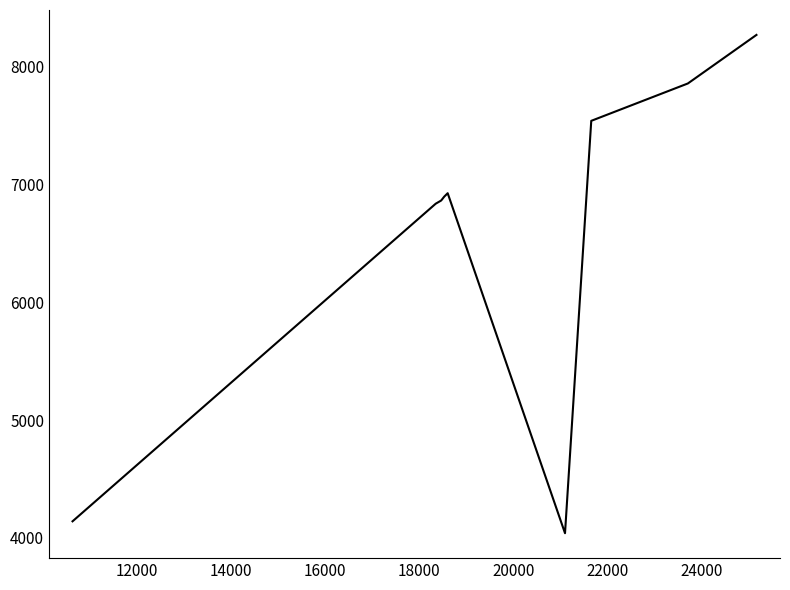

What is the maximum value shown in the chart?

8268